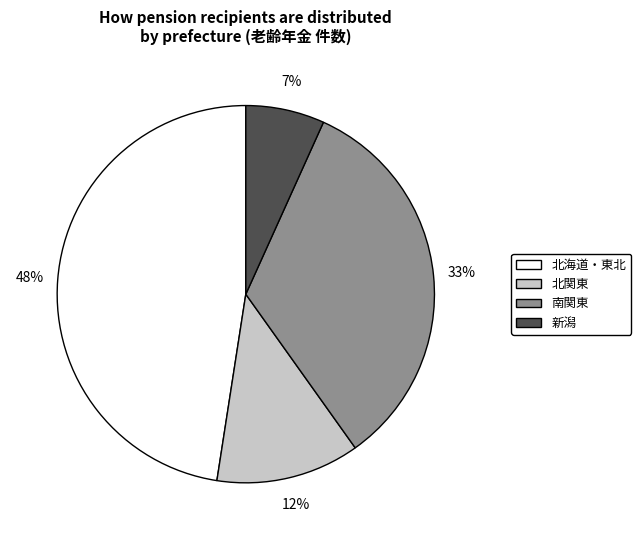

To the nearest percent, what is the average slice percentage?

25%